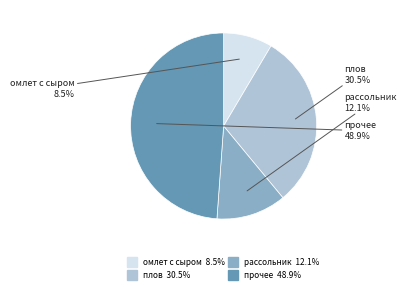

How many slices are in this pie chart?

4